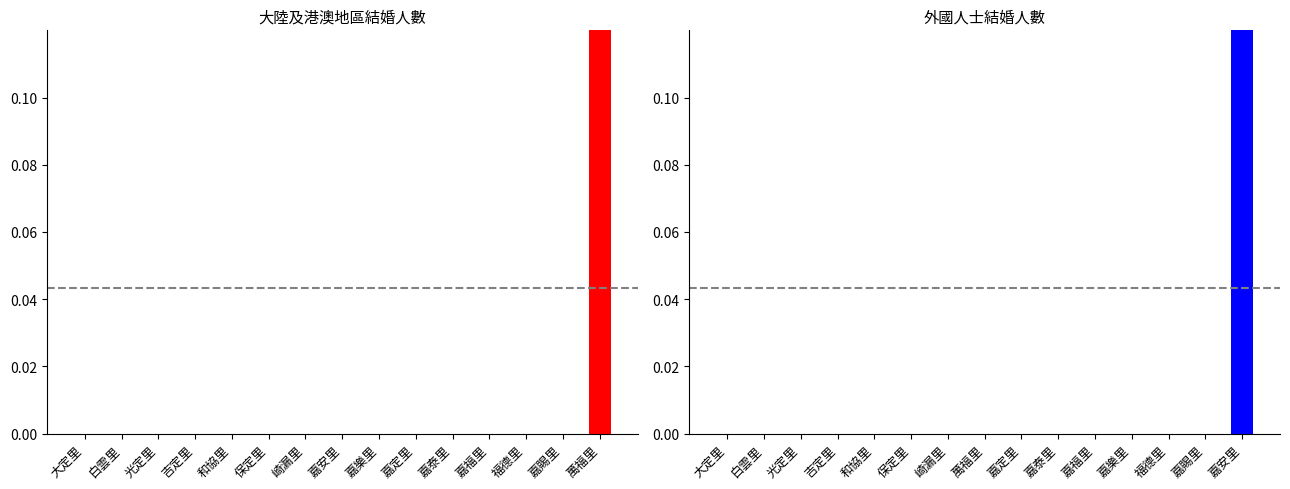

Is it true that 外國人士 equals 0 at 和協里?

False